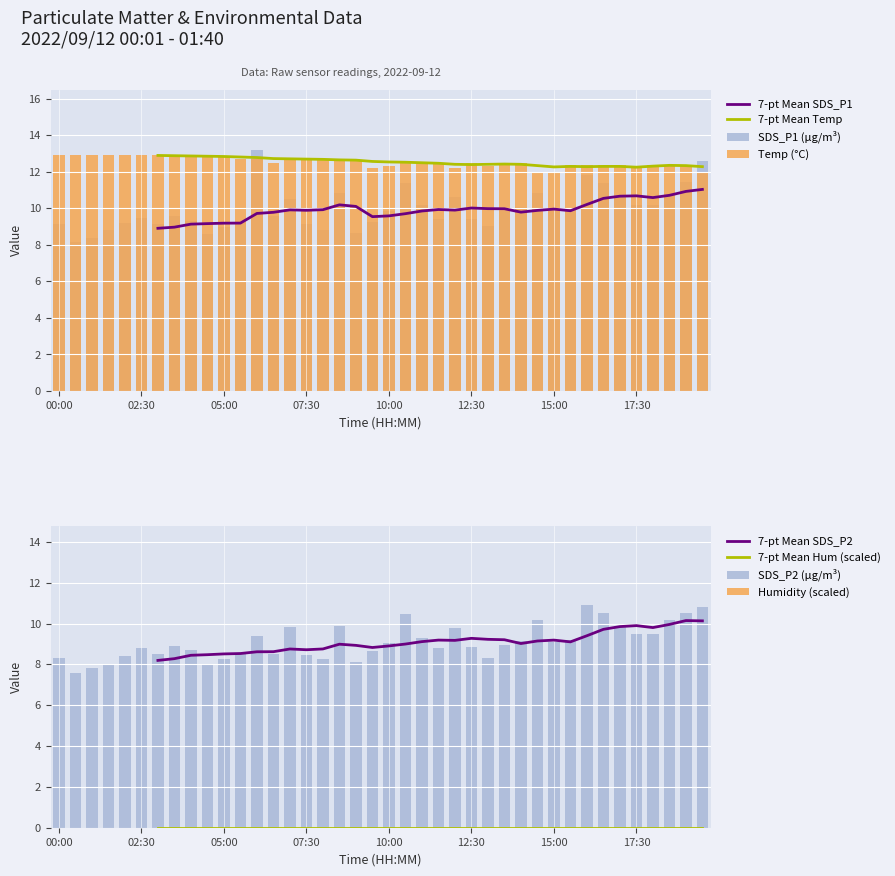

How many data points in SDS_P1 are less than 9?

7